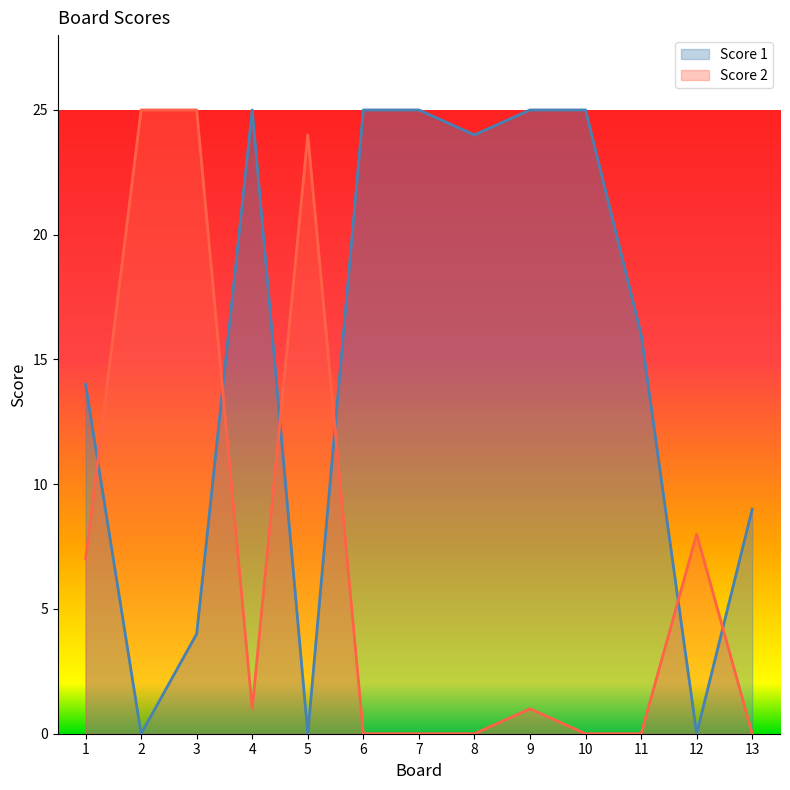

Which series has the largest total across all categories?

Score 1